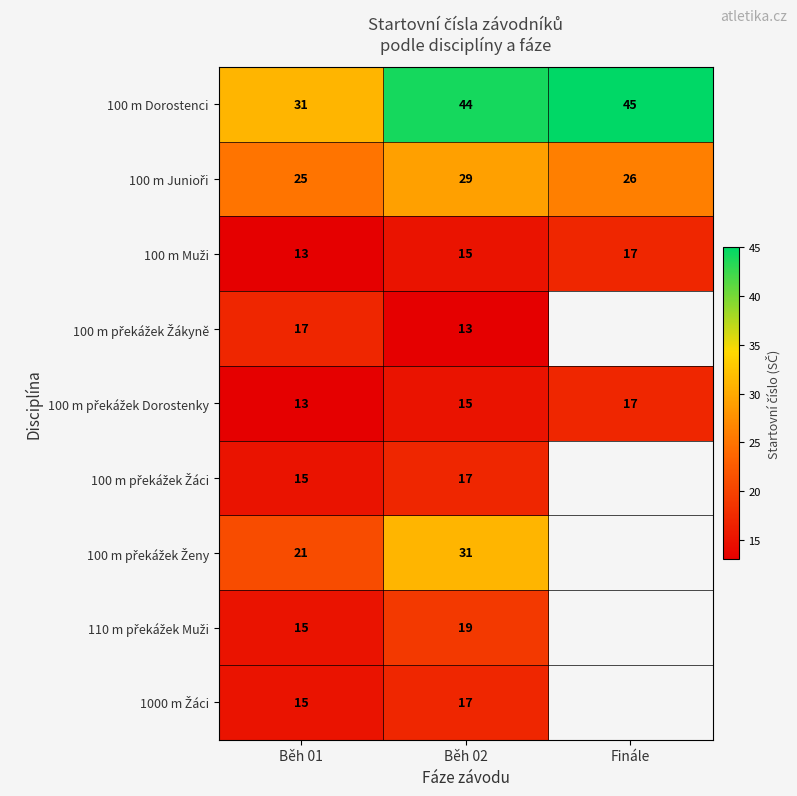

What is the total value across all series at Běh 02?

200